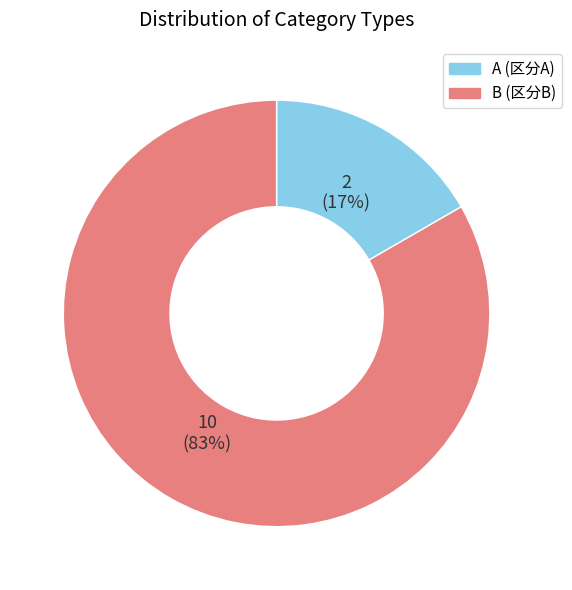

How many segments does this pie chart have?

2